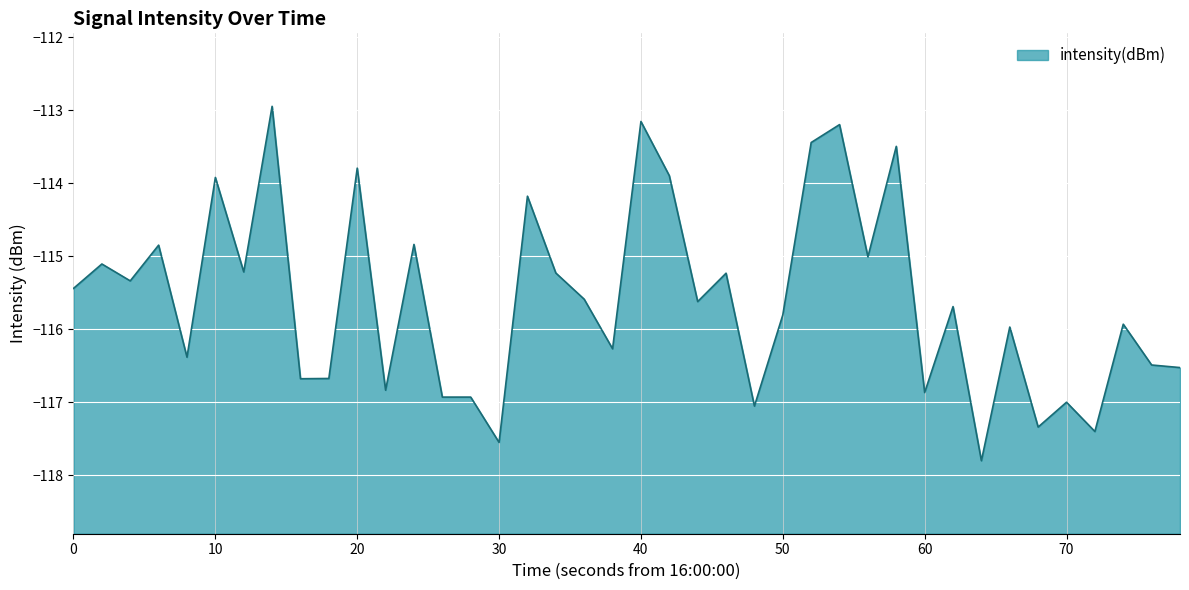

How many points are higher than both their immediate neighbors (excluding endpoints)?

16